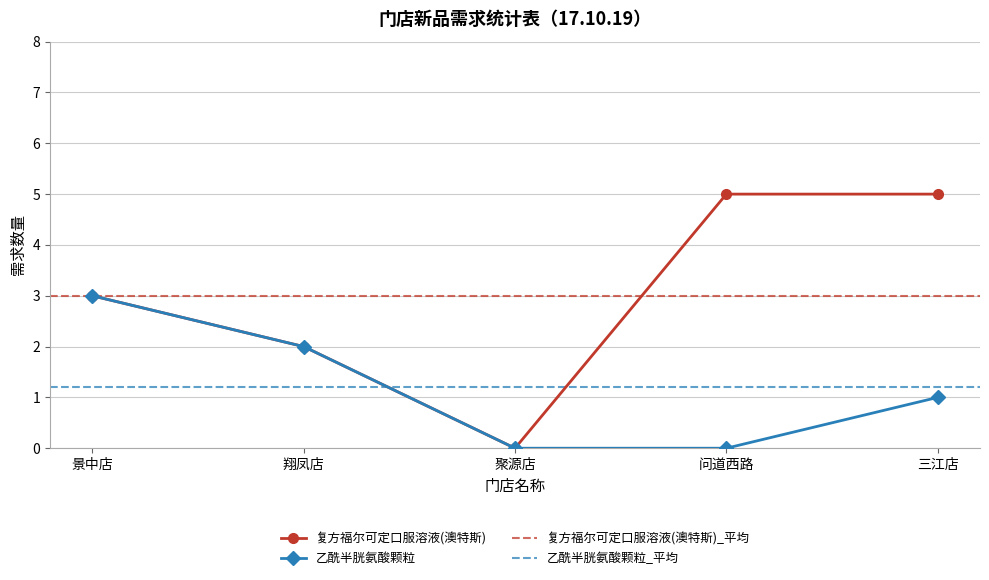

What is the sum of the 乙酰半胱氨酸颗粒 values at 聚源店 and 三江店?

1